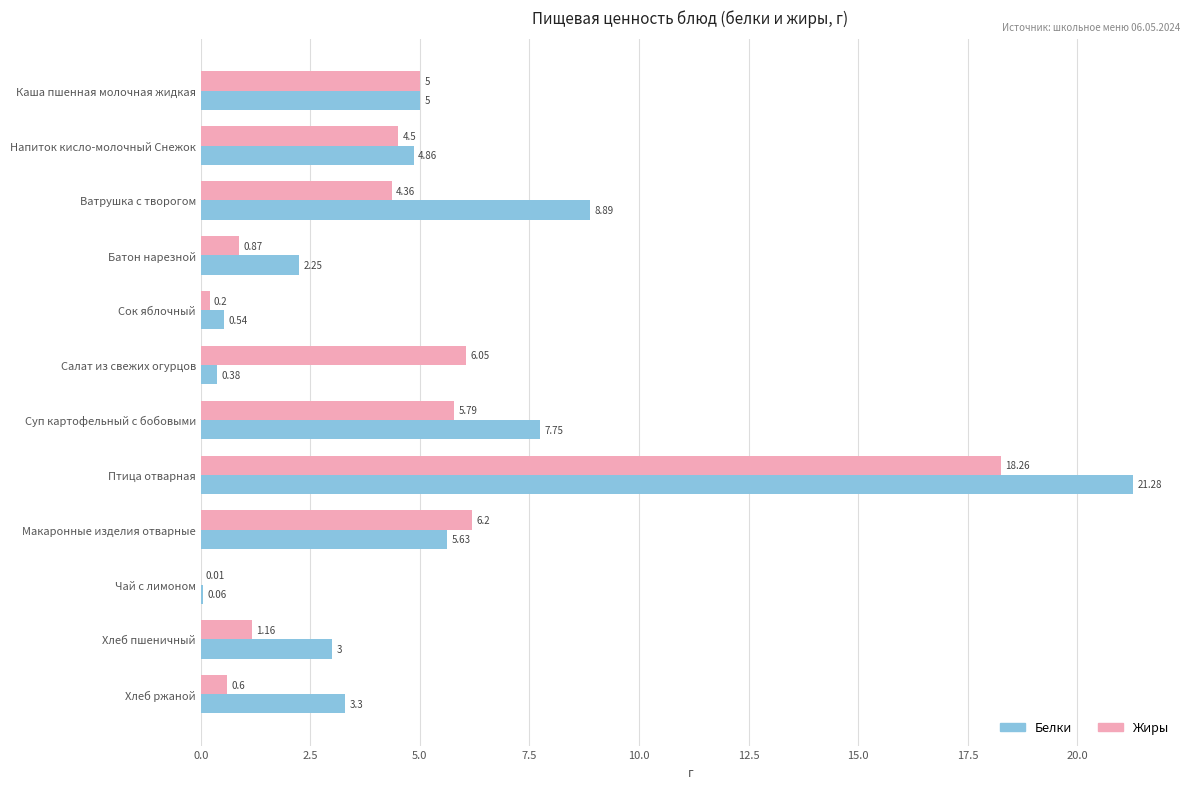

Which category has the highest value across all series?

Птица отварная